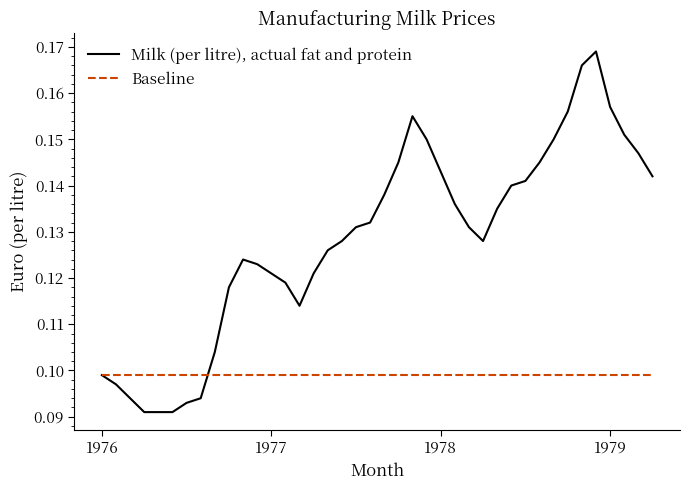

Which series has the largest total across all categories?

Milk (per litre), actual fat and protein